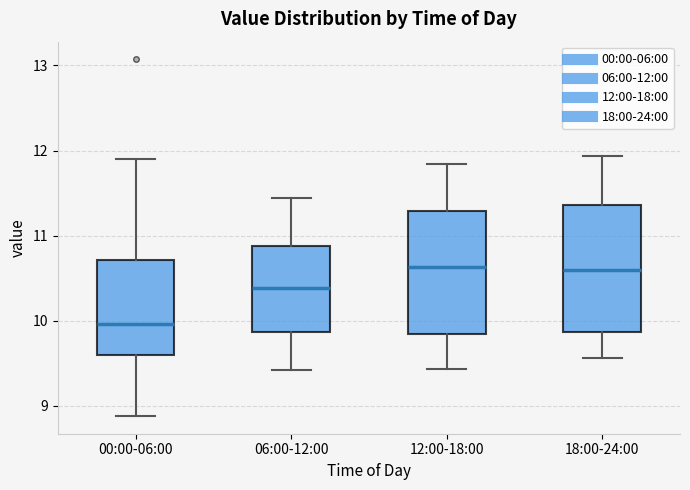

Reading left to right, transcribe this box plot: for each box, give where its median line is, the range the box spans, and where its two whiskers end, as read against the y-axis. The values are not printed on the chart, so give them approximately, as read against the axis.

00:00-06:00: median 10.0, box 9.6 to 10.7, whiskers 8.9 to 11.9
06:00-12:00: median 10.4, box 9.9 to 10.9, whiskers 9.4 to 11.4
12:00-18:00: median 10.6, box 9.8 to 11.3, whiskers 9.4 to 11.8
18:00-24:00: median 10.6, box 9.9 to 11.4, whiskers 9.6 to 11.9